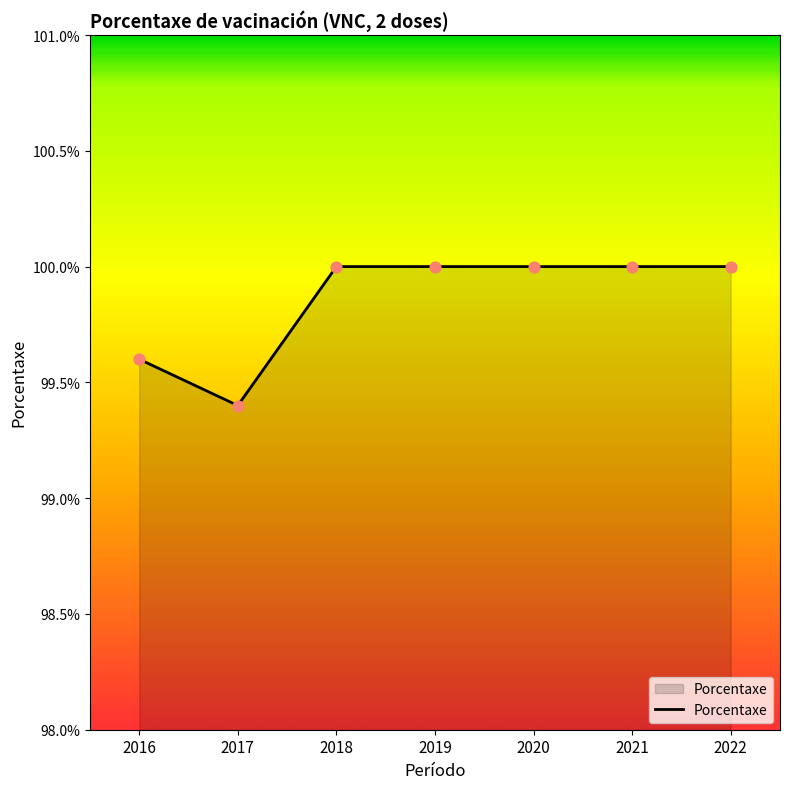

What is the change in value from 2016 to 2022?

+0.4